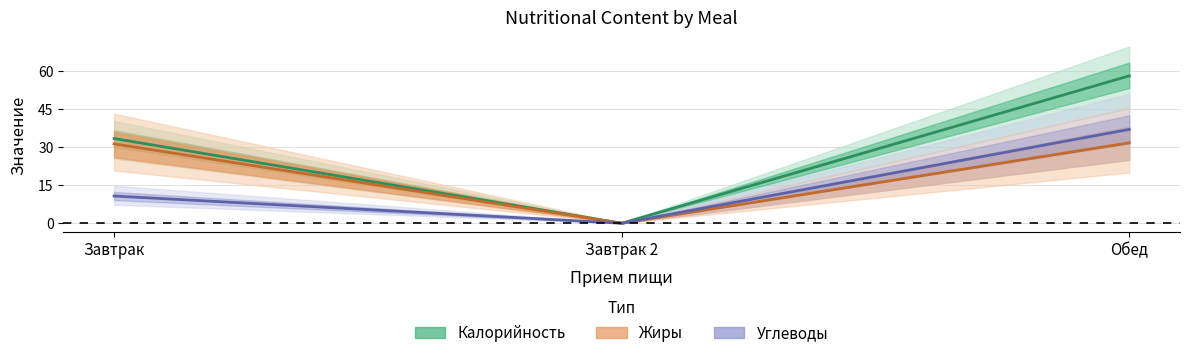

What is the difference between the Углеводы values at Обед and Завтрак?

26.3